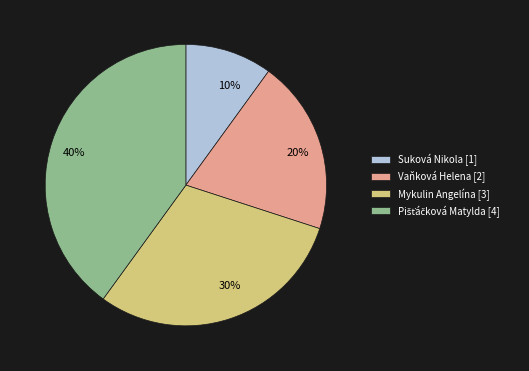

To the nearest percent, what is the average slice percentage?

25%